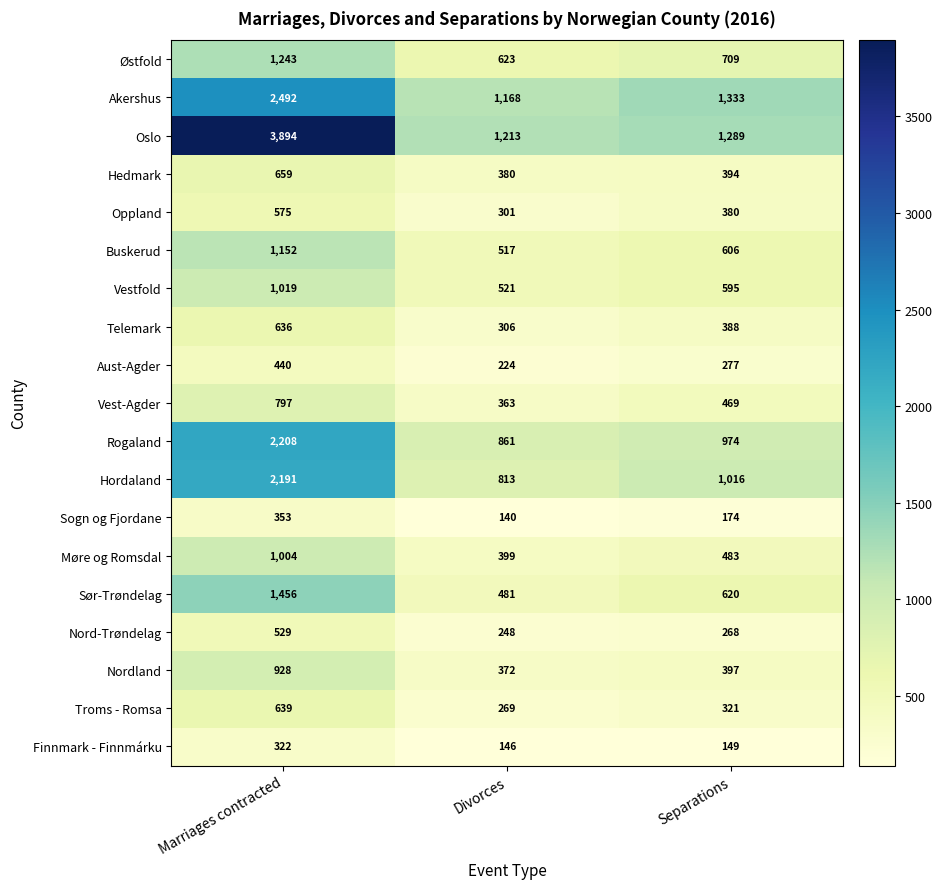

Count the Vest-Agder values in the range 363 to 797.

3